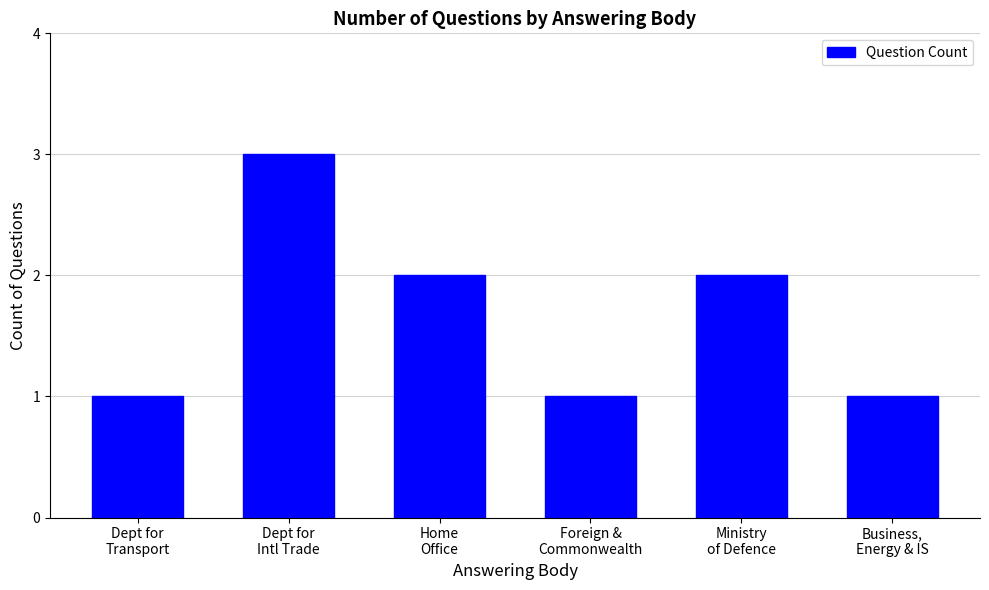

What is the average value?

2